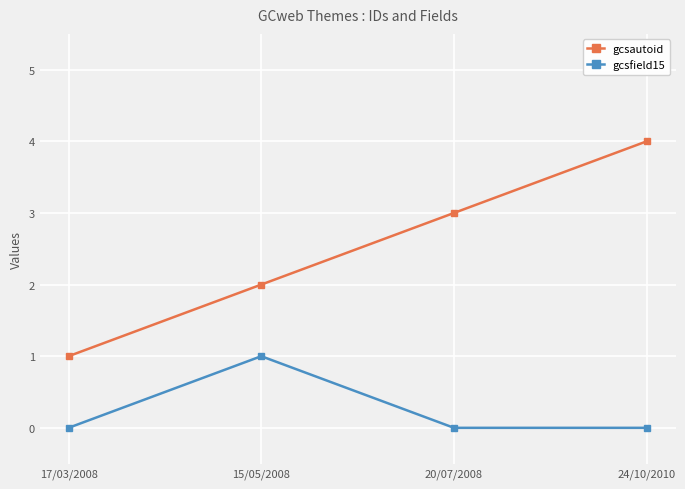

Is it true that gcsautoid equals 3 at 20/07/2008?

True